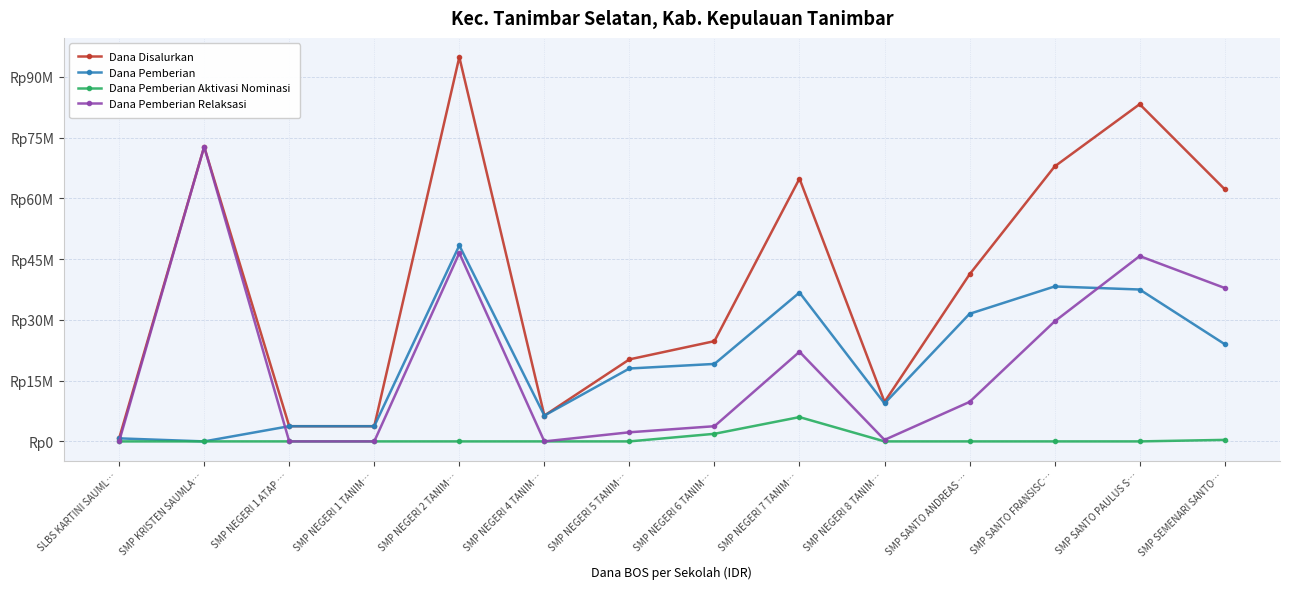

What are all the series names shown in the legend?

Dana Disalurkan, Dana Pemberian, Dana Pemberian Aktivasi Nominasi, Dana Pemberian Relaksasi